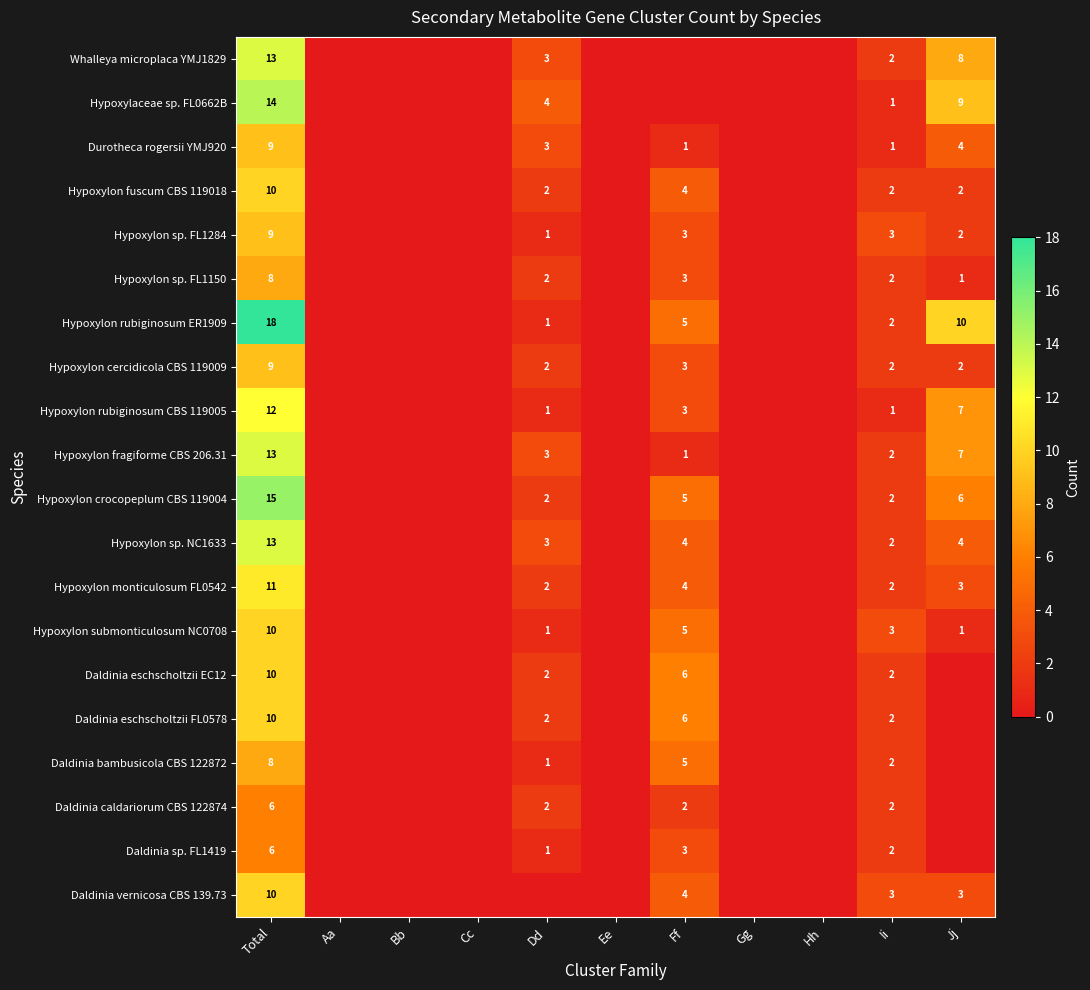

True or false: Hypoxylon monticulosum FL0542 has a value of 1 at Jj.

False